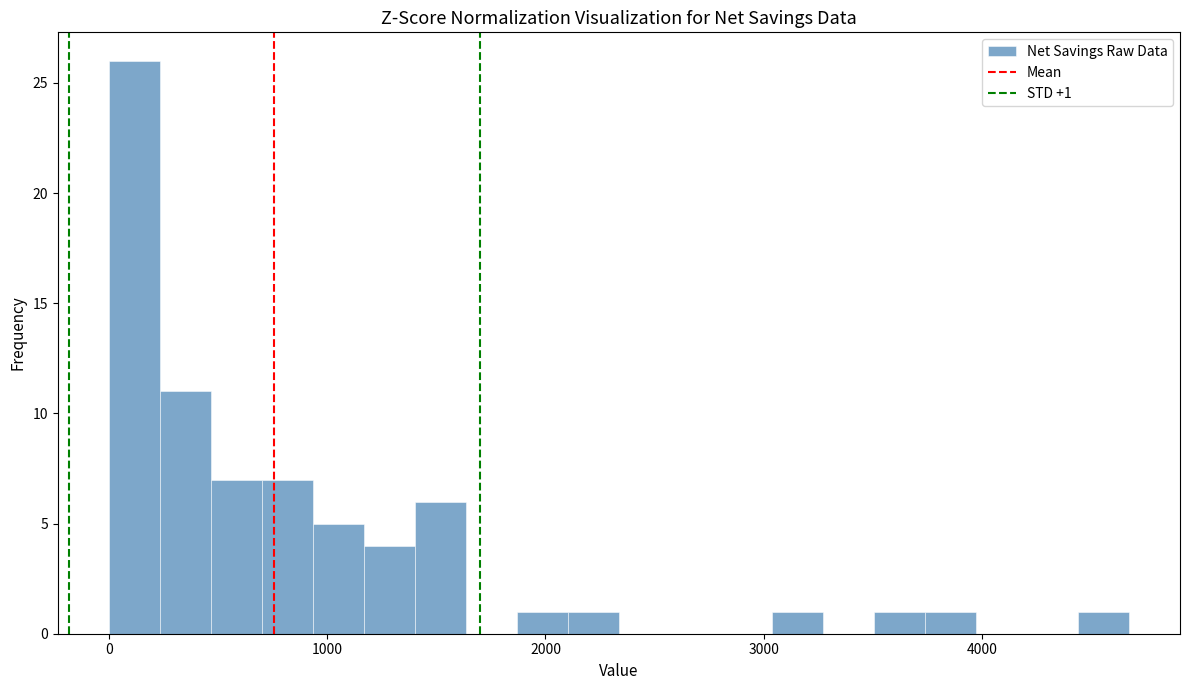

Around what value on the x-axis is the tallest bar? Give the approximate position of its centre, as read against the axis.

100